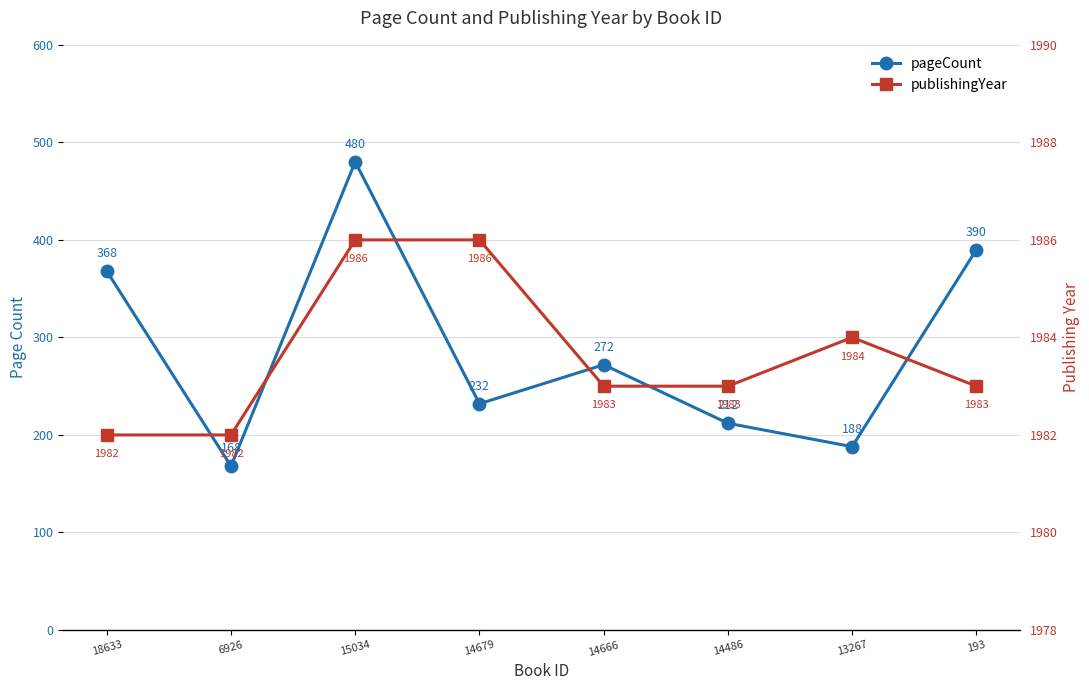

True or false: pageCount and publishingYear intersect in this chart.

False